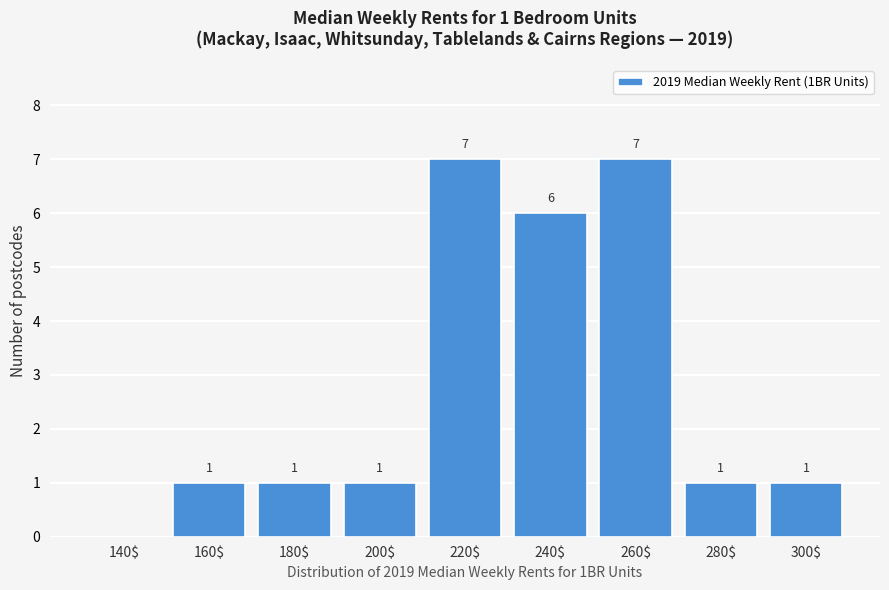

What is the sum of all values?

25